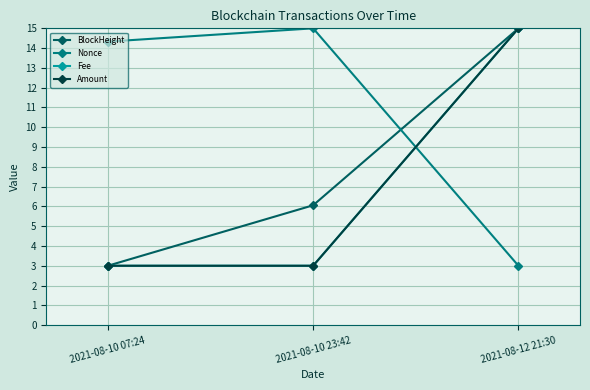

Between 2021-08-12 21:30 and 2021-08-10 07:24, which is larger?

2021-08-12 21:30